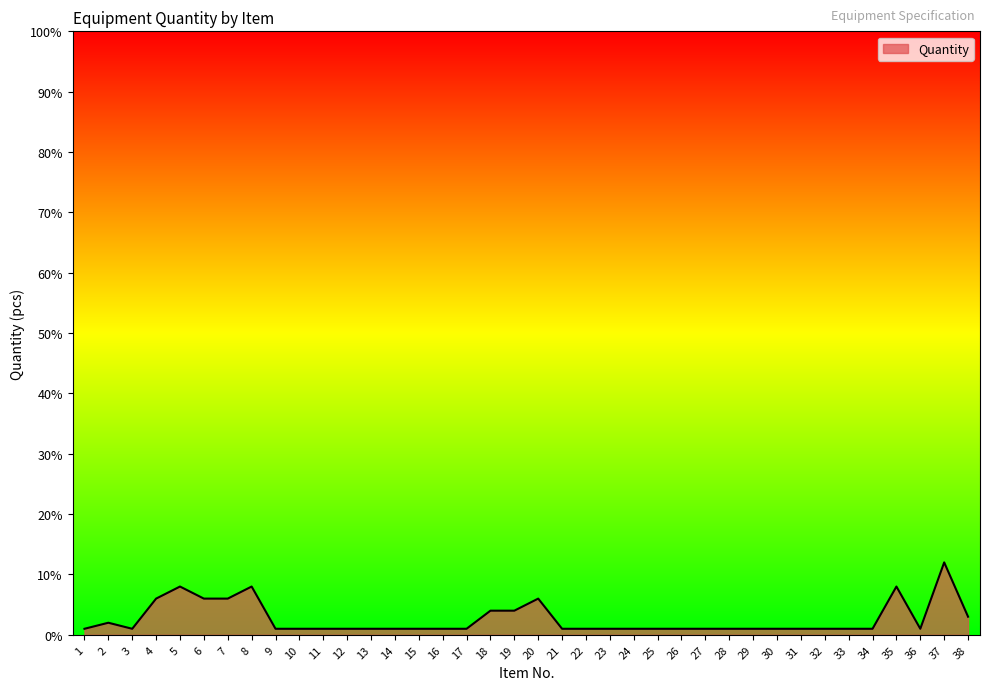

True or false: the data shows 8 at 8.

True